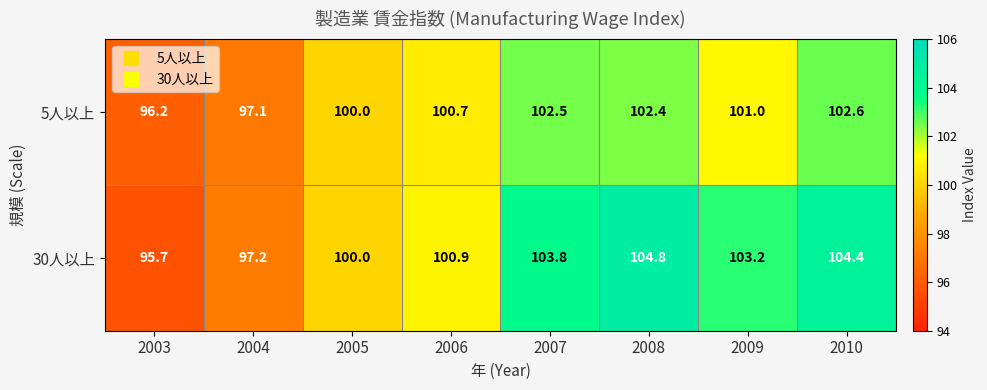

Reading left to right, extract all data points from this chart.

5人以上: 96.2	97.1	100.0	100.7	102.5	102.4	101.0	102.6
30人以上: 95.7	97.2	100.0	100.9	103.8	104.8	103.2	104.4